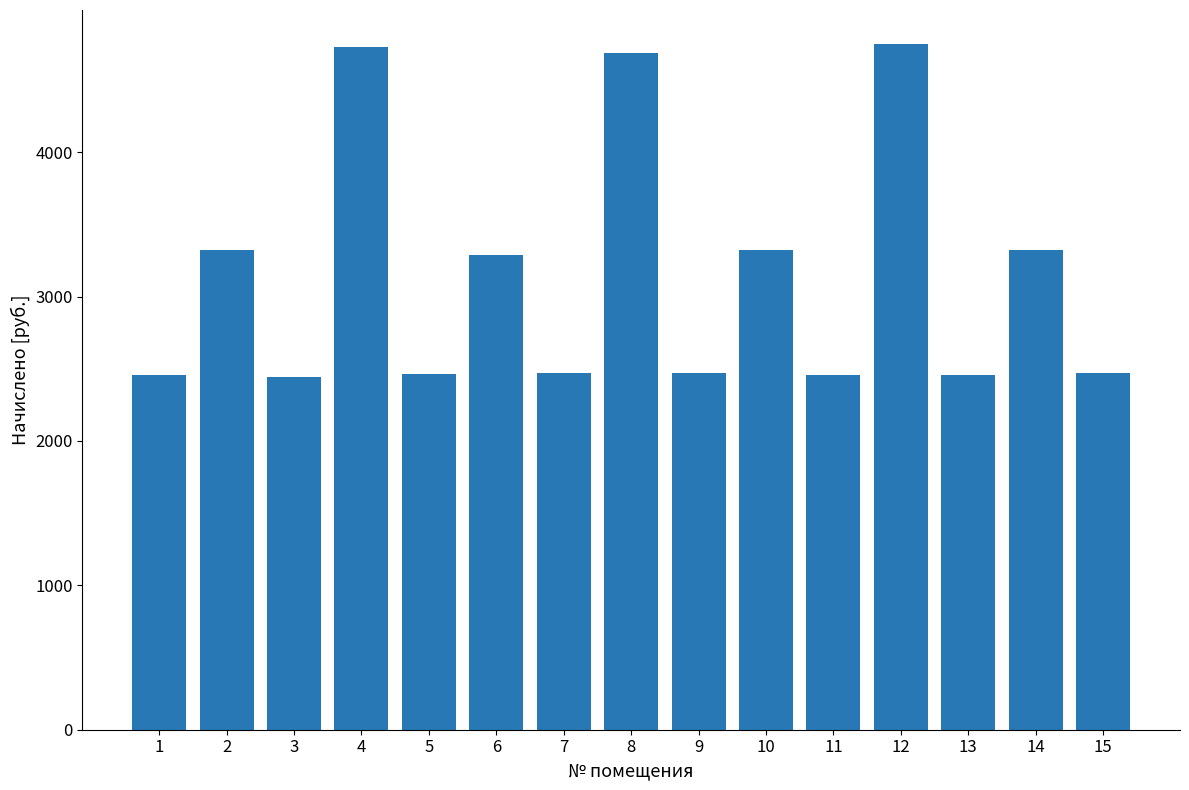

The value at 9 is 1193.2. True or false?

False